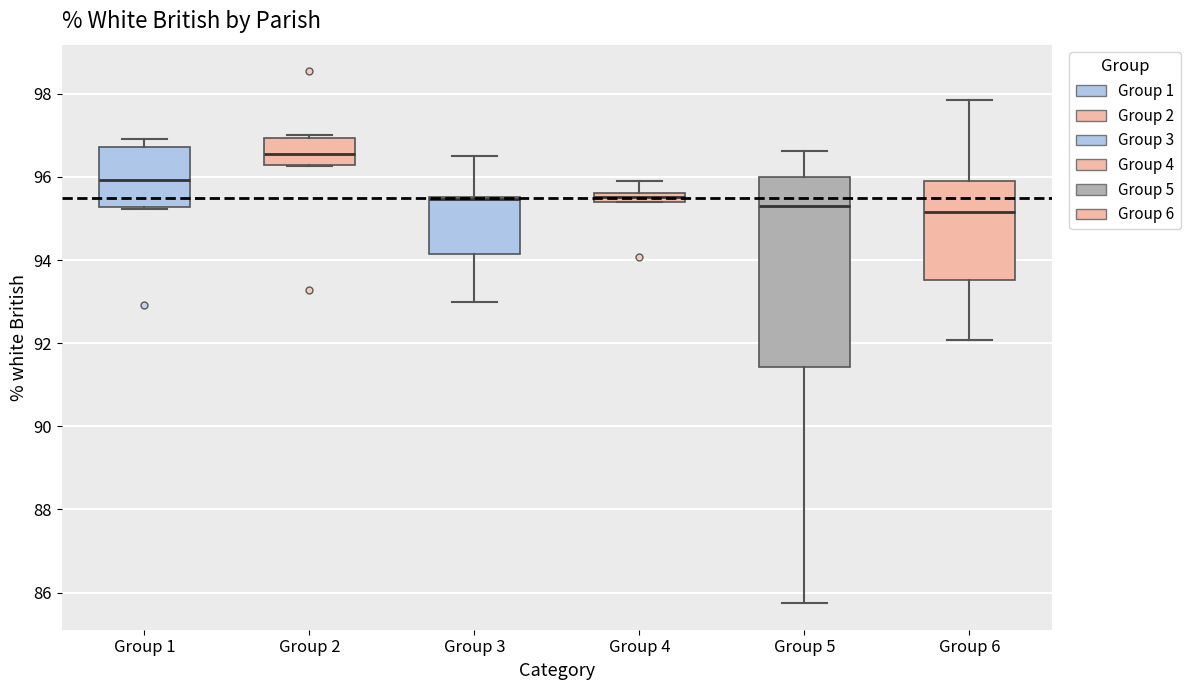

Comparing the boxes themselves (not the whiskers), which one is the tallest?

Group 5